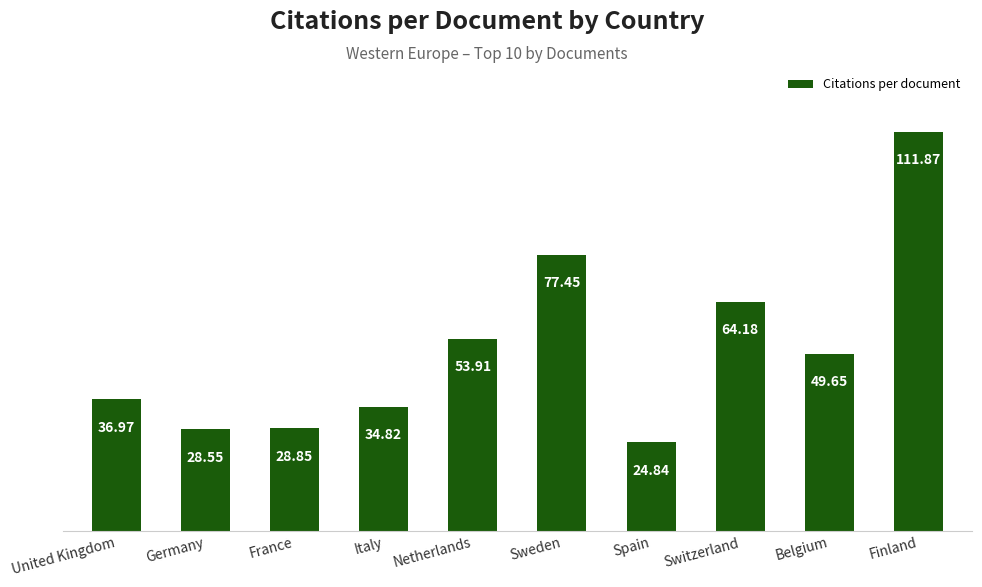

Count the number of categories in the chart.

10